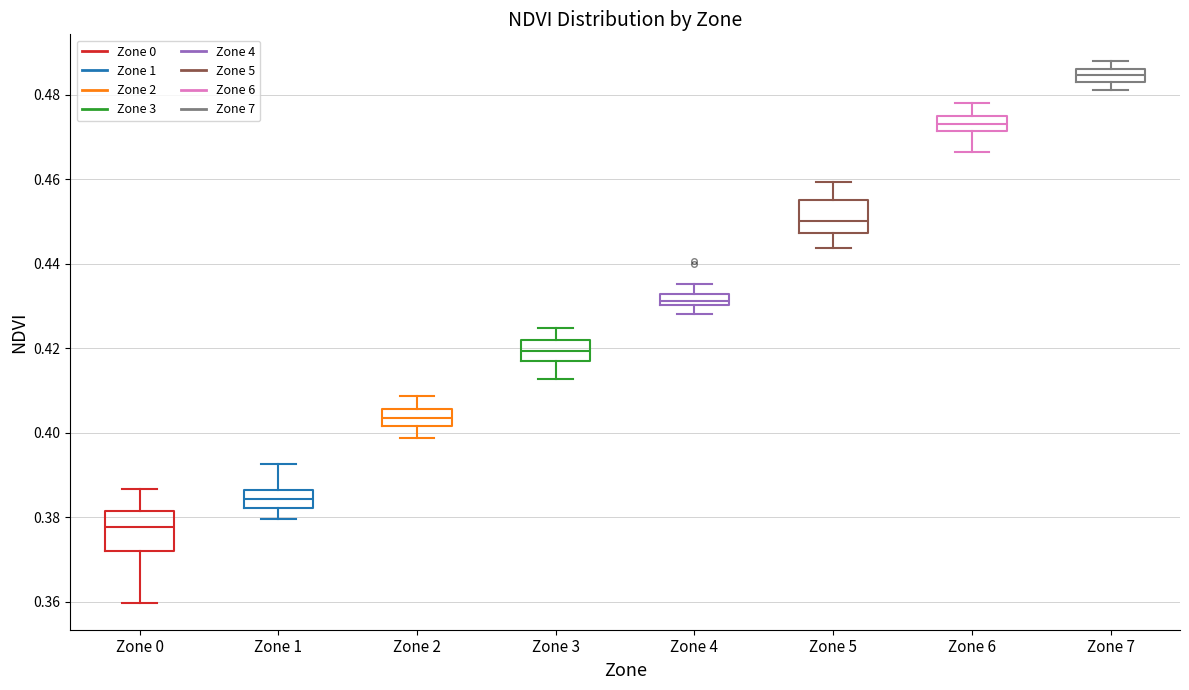

Which box's median line is the lowest?

Zone 0